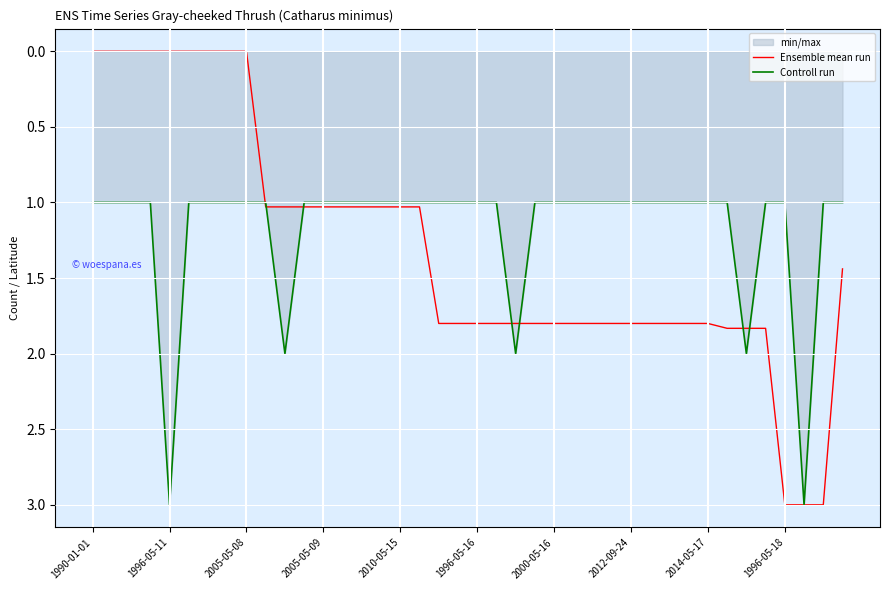

The Controll run series shows 1.0 at 1996-05-18. True or false?

True